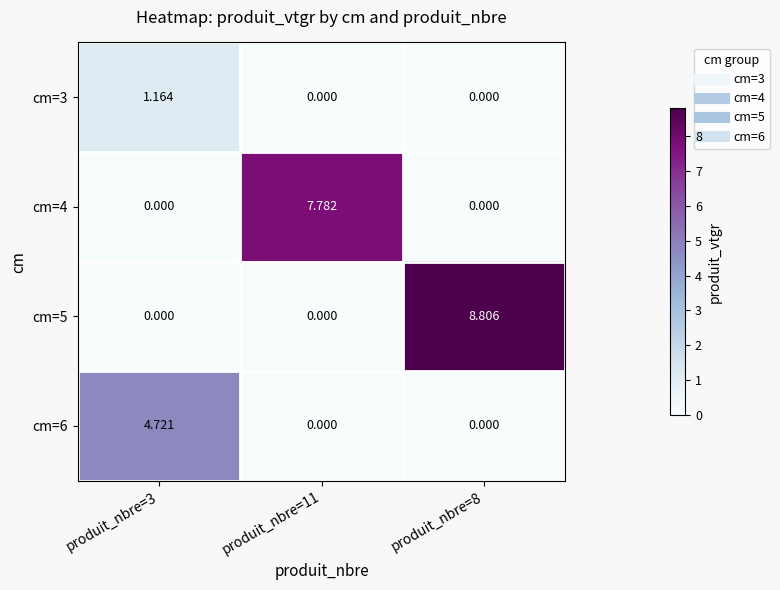

Is the value of cm=6 at produit_nbre=3 greater than the value of cm=3 at produit_nbre=3?

Yes